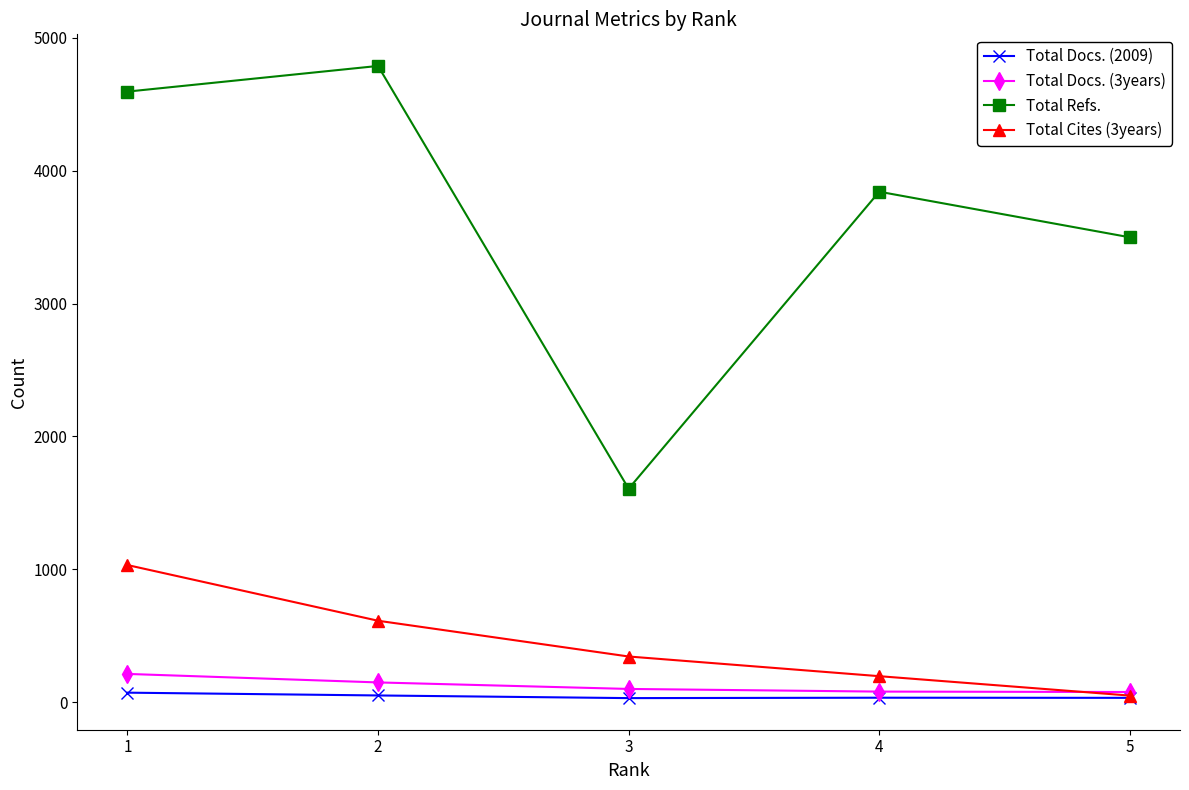

Is this an area chart (filled region under the line)?

No